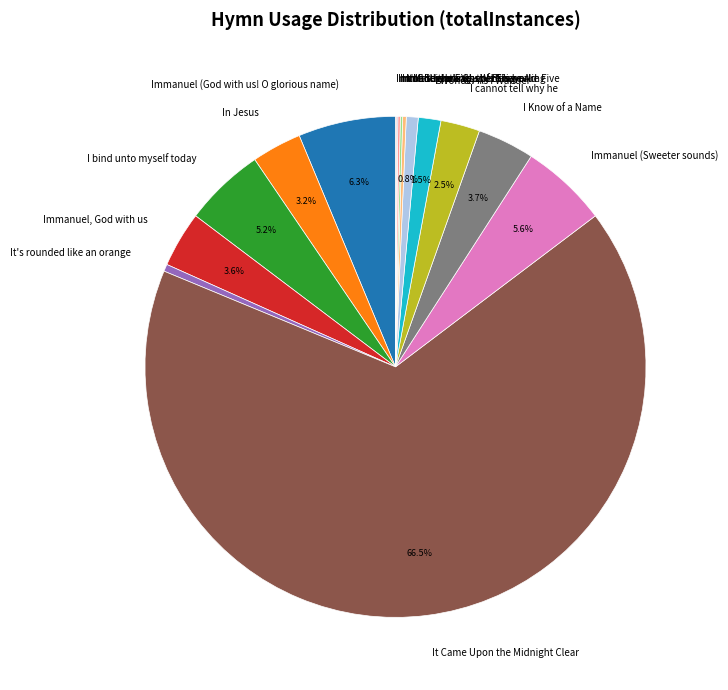

Does It Came Upon the Midnight Clear account for over 50% of the chart?

Yes